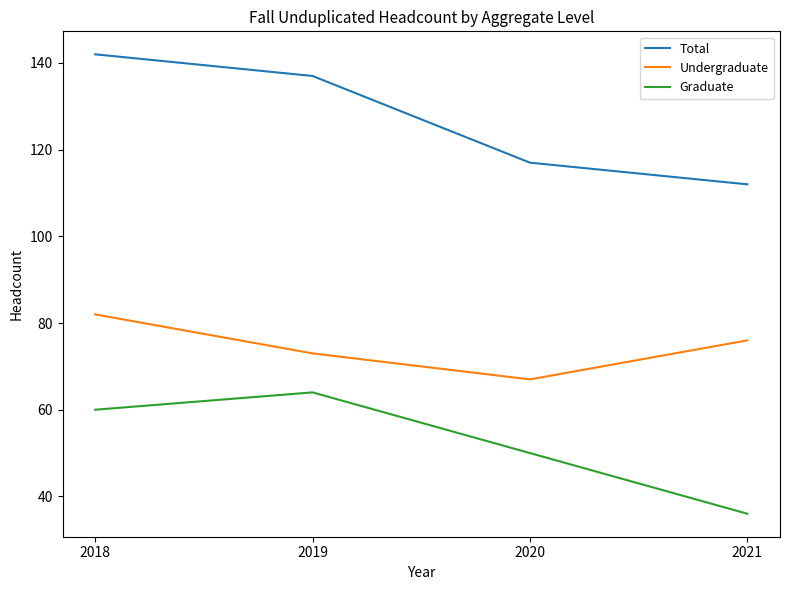

True or false: Undergraduate and Graduate cross at least once.

False